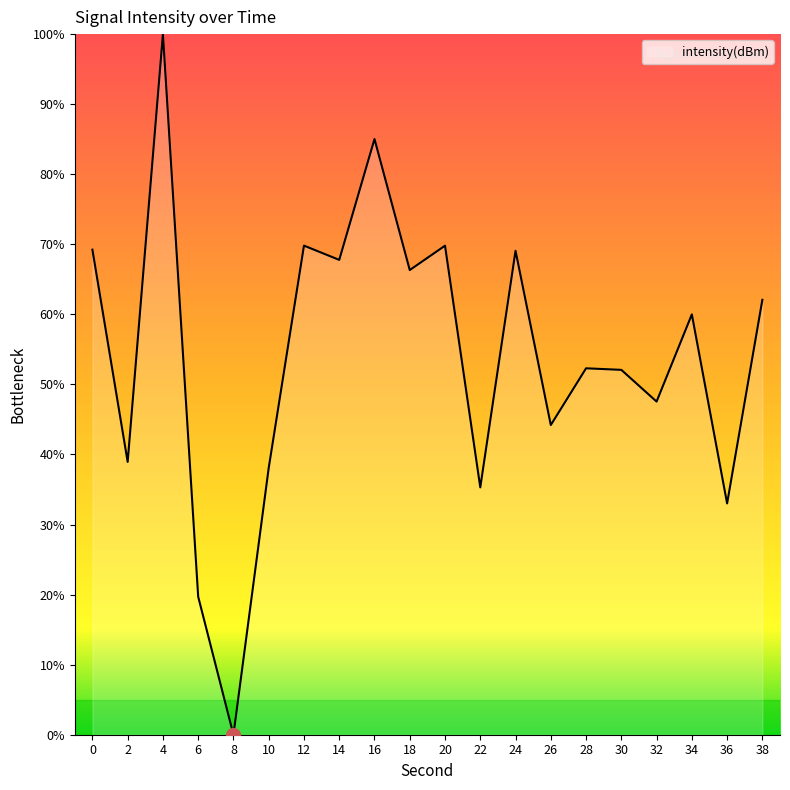

True or false: the data shows 13.4 at 32.

False